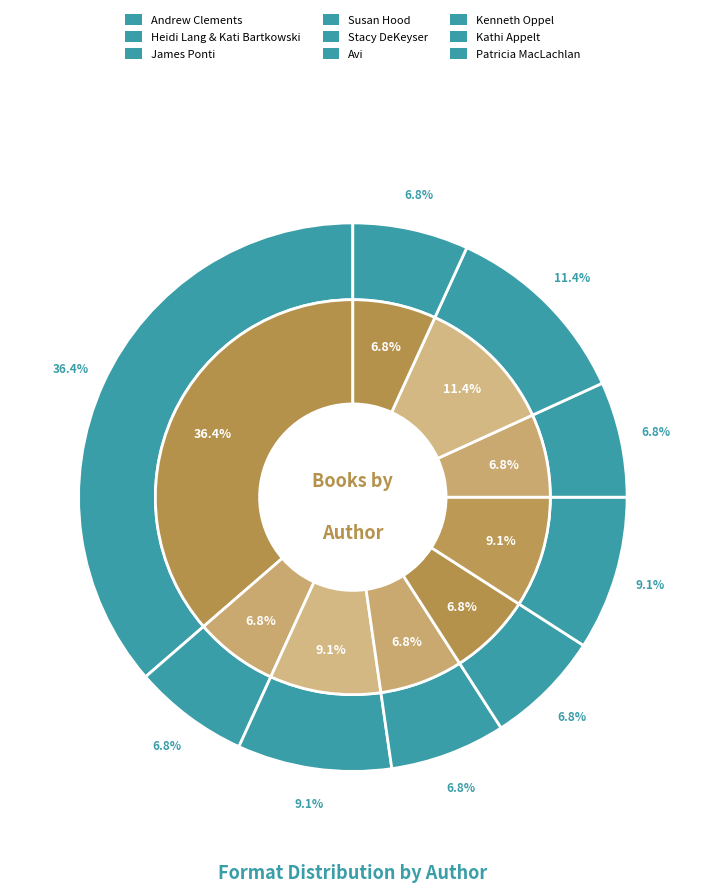

To the nearest percent, what portion does Heidi Lang & Kati Bartkowski represent?

8%